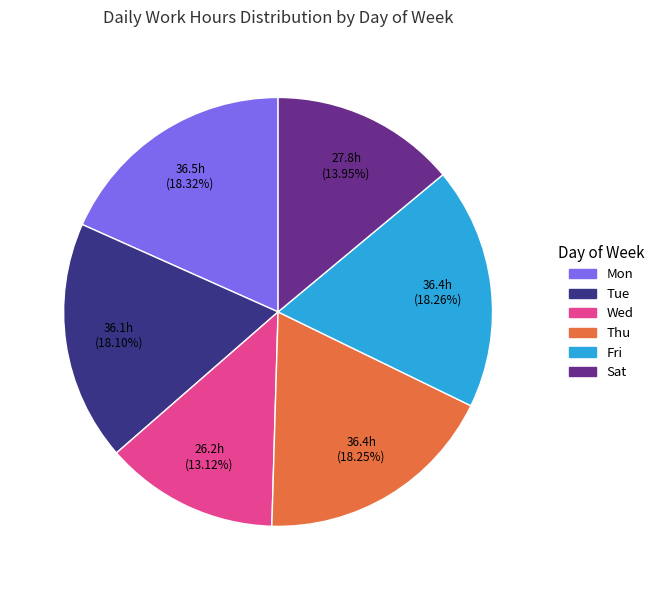

Does any single category account for the majority?

No